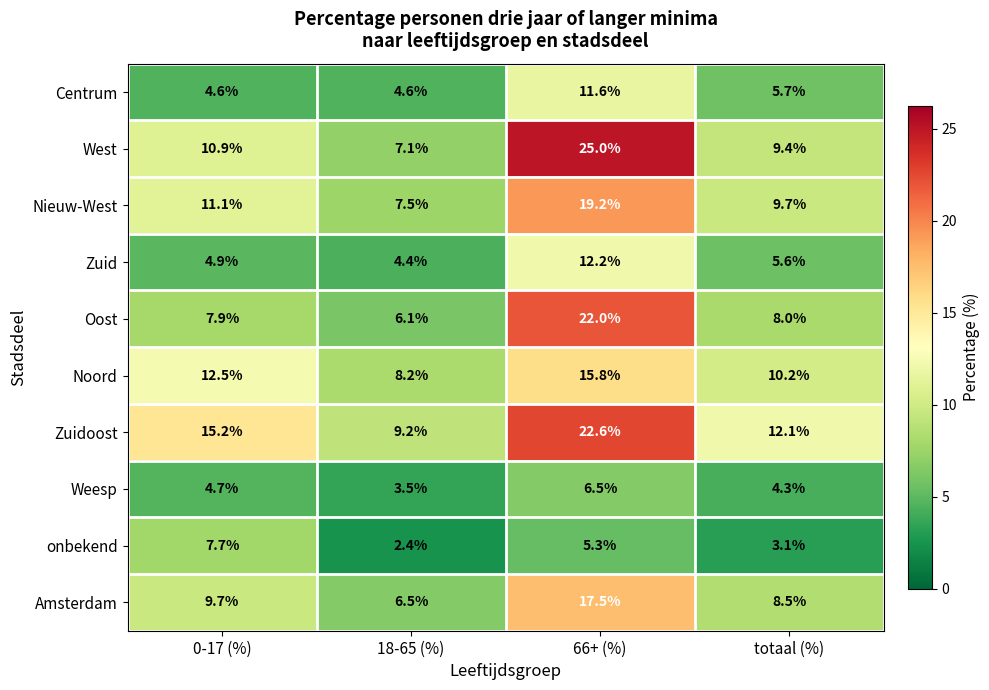

Count the number of categories in the chart.

4